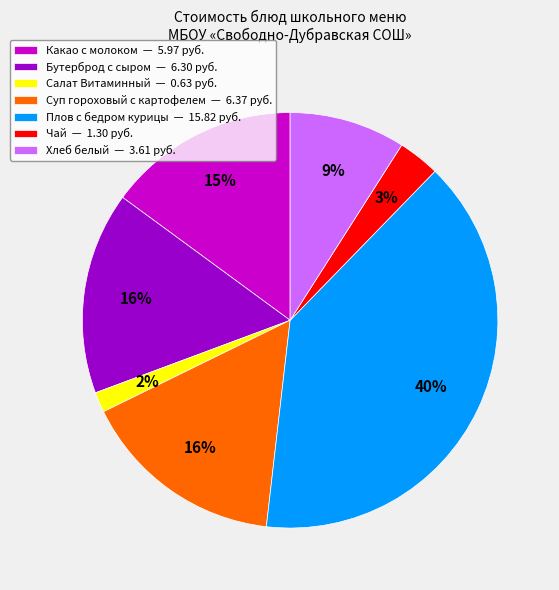

Approximately how many times larger is the value at Какао с молоком compared to Плов с бедром курицы?

0.4